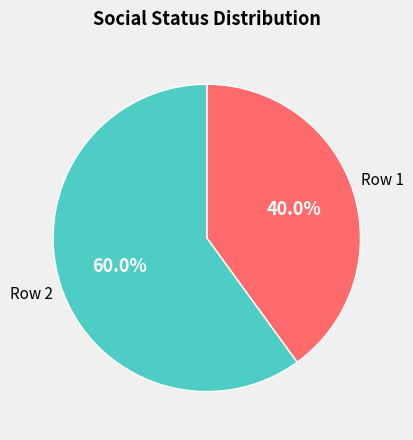

What is the ratio of the value at Row 2 to the value at Row 1?

1.5